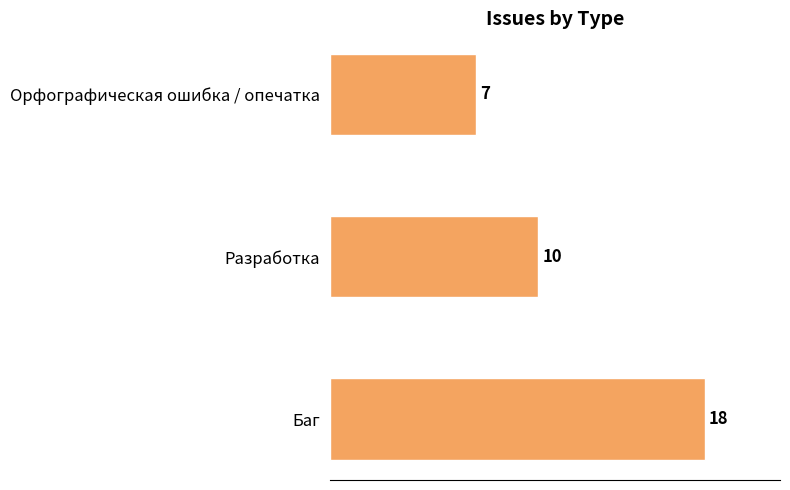

What is the change in value from Баг to Орфографическая ошибка / опечатка?

-11